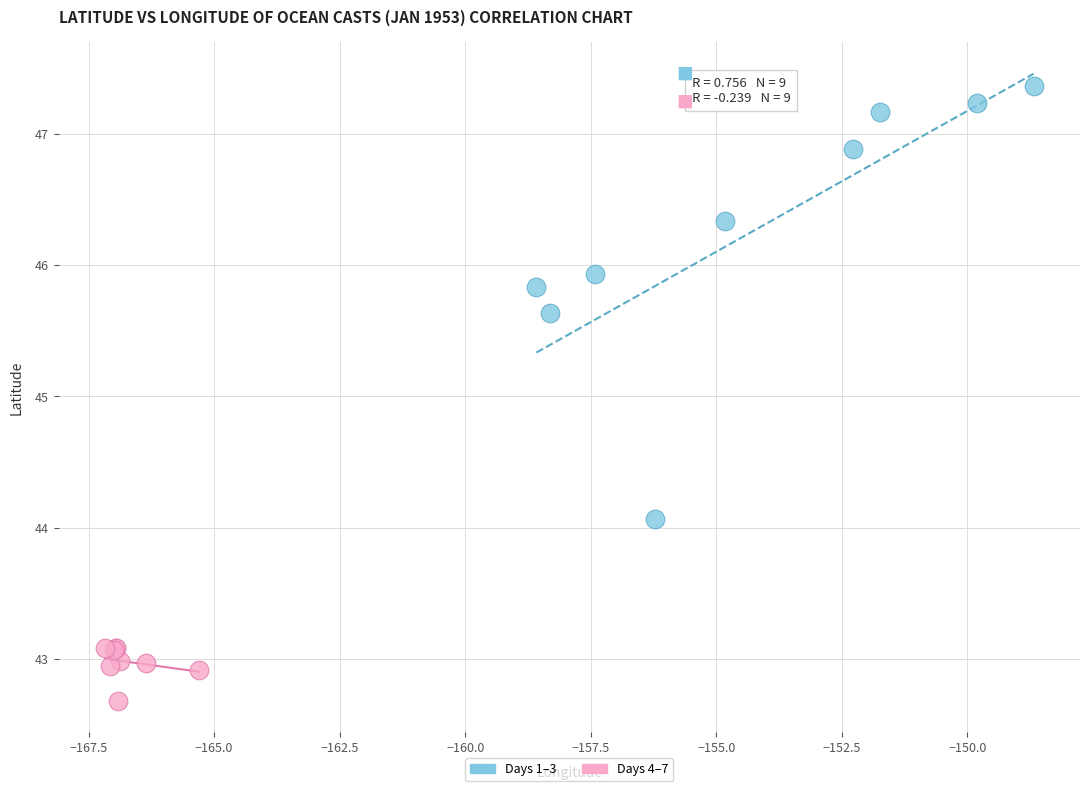

Which series reaches the minimum Y coordinate?

Days 4–7